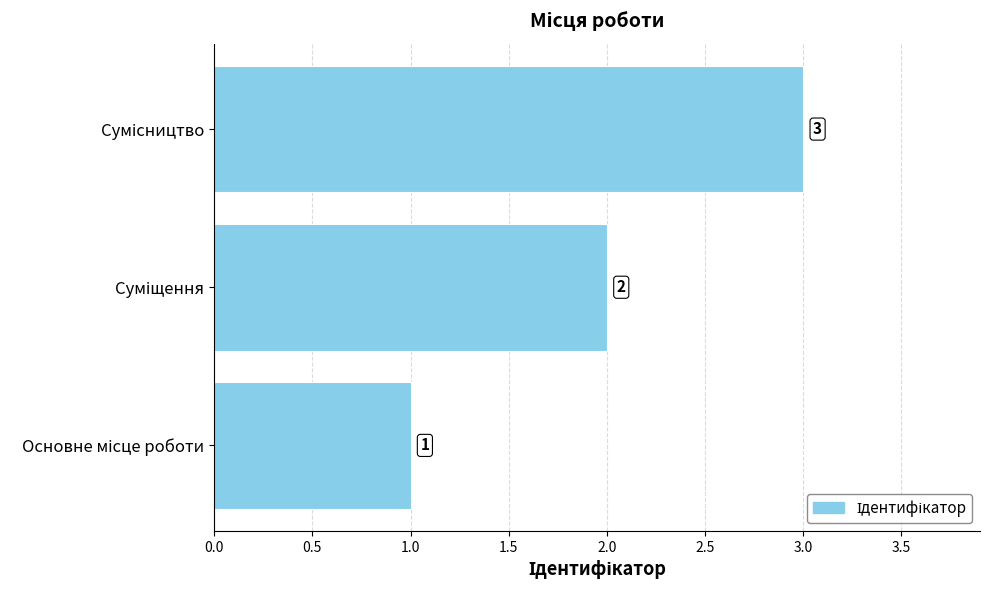

What is the sum of all values?

6